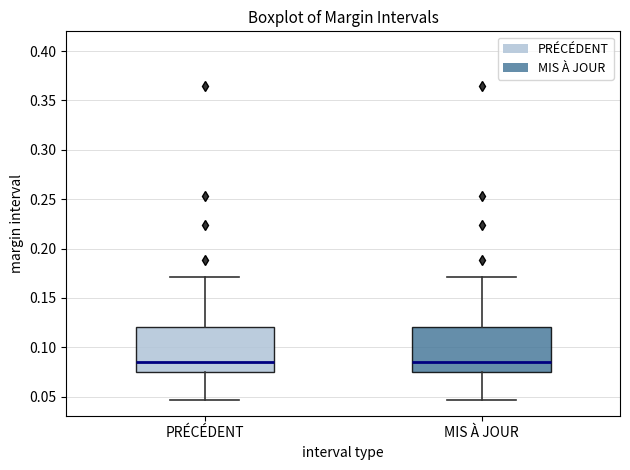

Reading left to right, read every box against the y-axis: the position of its median line, the range the box covers, and the ends of its whiskers. The values are not printed on the chart, so give them approximately, as read against the axis.

PRÉCÉDENT: median 0.085, box 0.075 to 0.120, whiskers 0.045 to 0.170
MIS À JOUR: median 0.085, box 0.075 to 0.120, whiskers 0.045 to 0.170